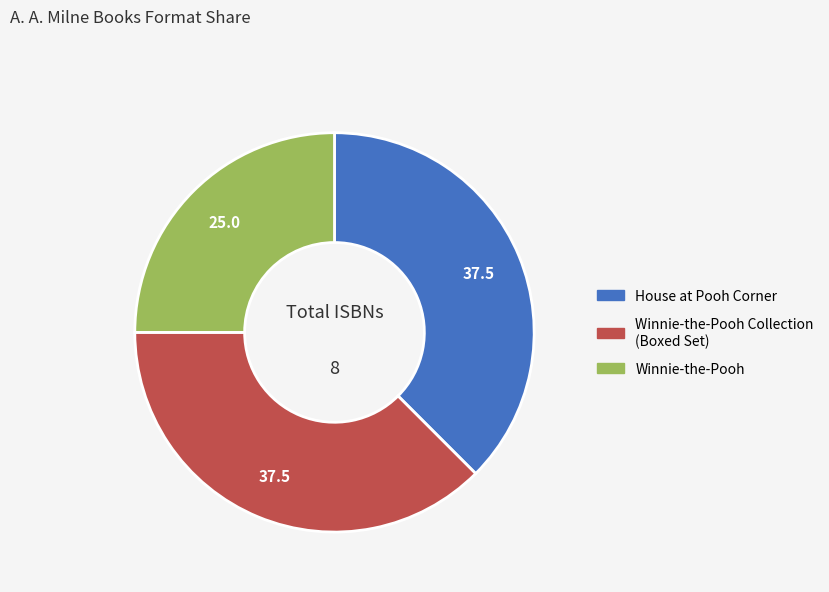

Is there a majority slice in this chart?

No